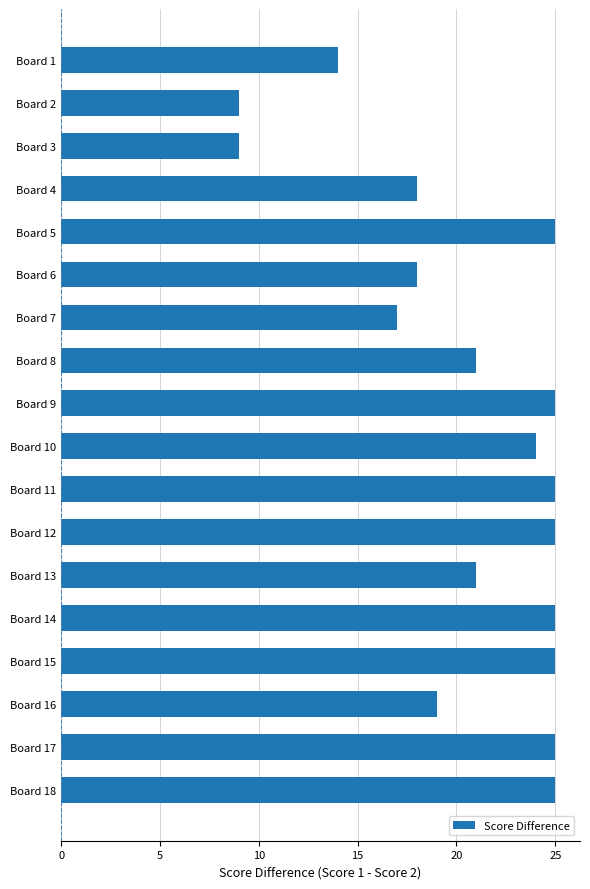

Is it true that the value at Board 8 is 21?

True